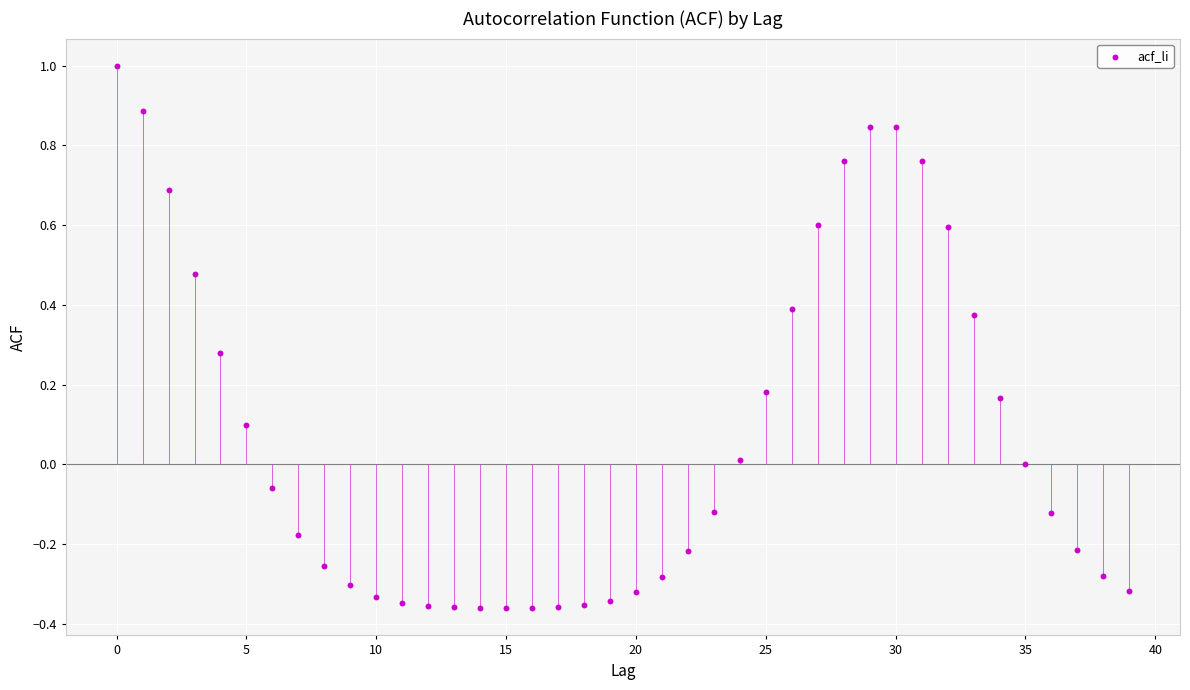

What is the range of Y values (max minus min)?

1.4